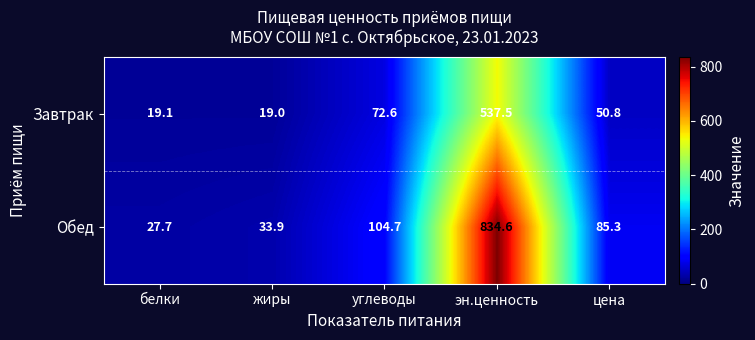

At how many categories does at least one series exceed 644?

1